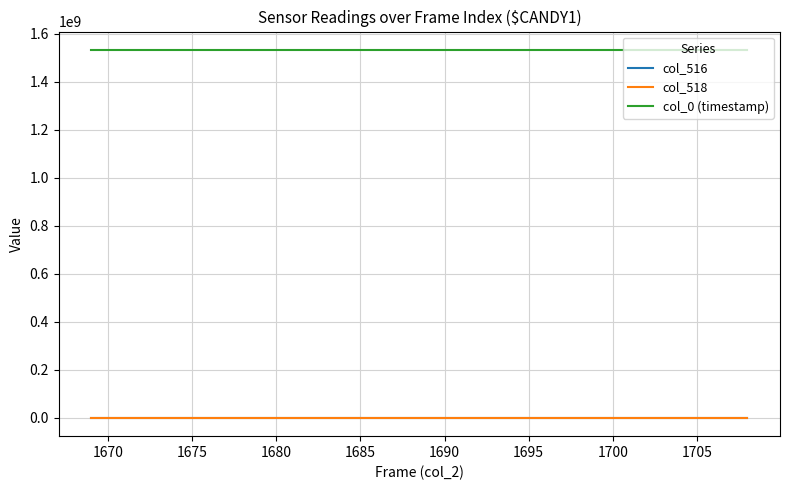

What is the greatest value displayed?

1531746553.1